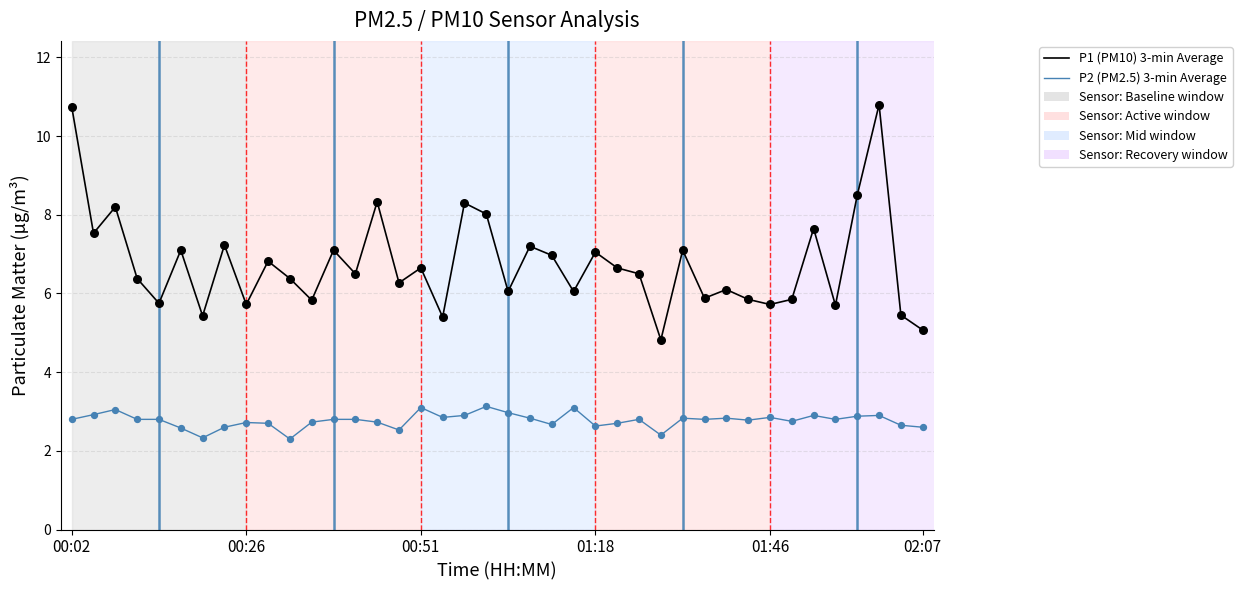

Which series has the largest total across all categories?

P1 (PM10) 3-min Average